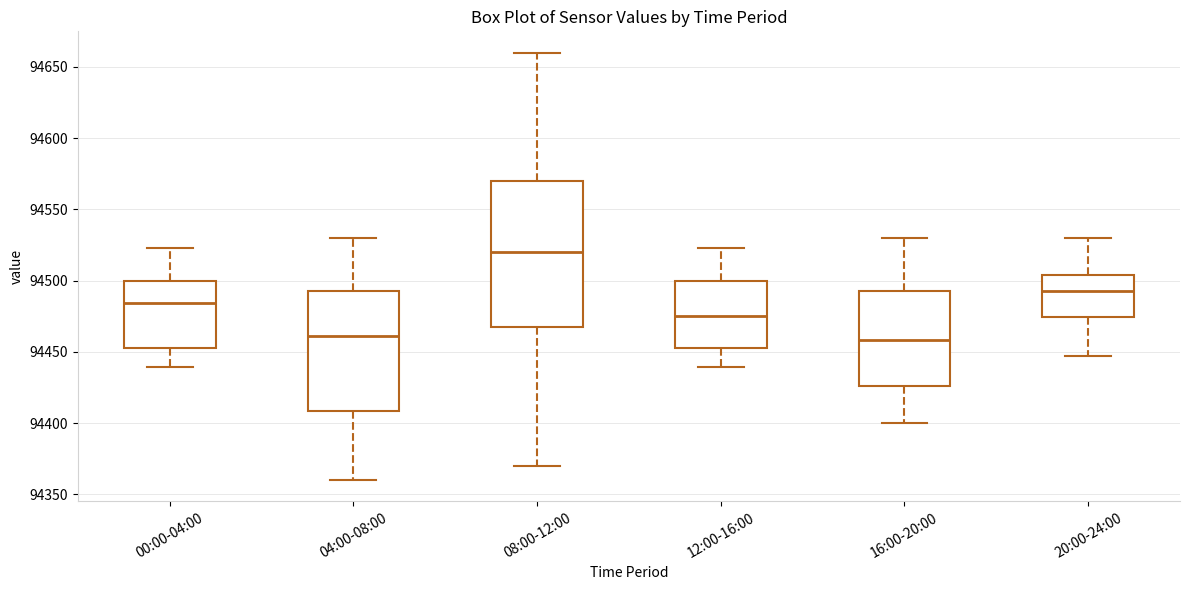

Which box's median line is the highest?

08:00-12:00